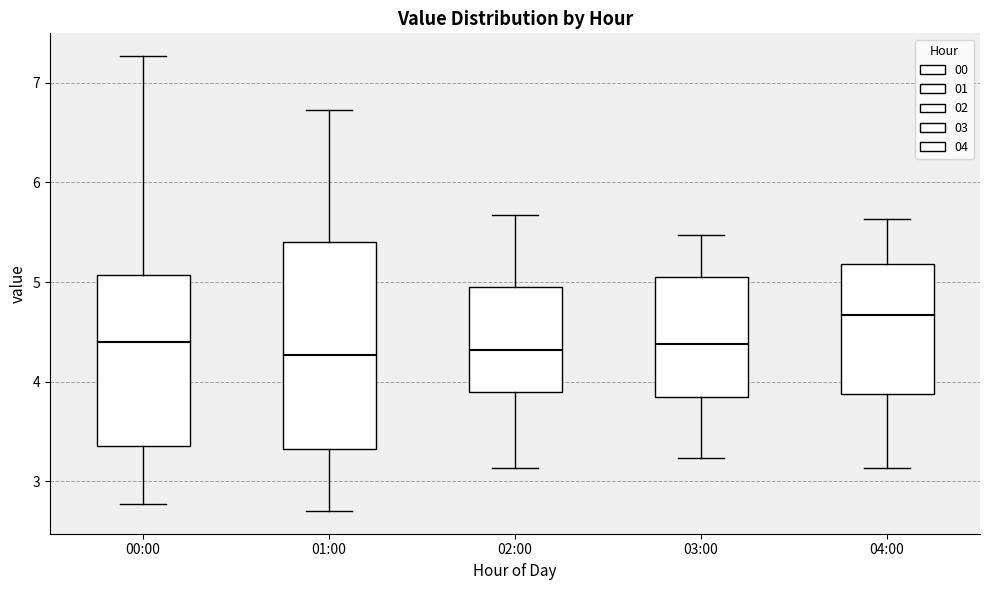

Comparing the boxes themselves (not the whiskers), which one is the tallest?

01:00